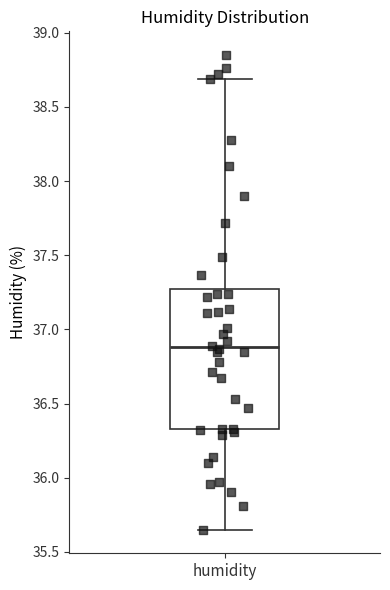

Transcribe this box plot: give where the median line is, the range the box spans, and where the two whiskers end, as read against the y-axis. The values are not printed on the chart, so give them approximately, as read against the axis.

median 36.90, box 36.35 to 37.25, whiskers 35.65 to 38.70